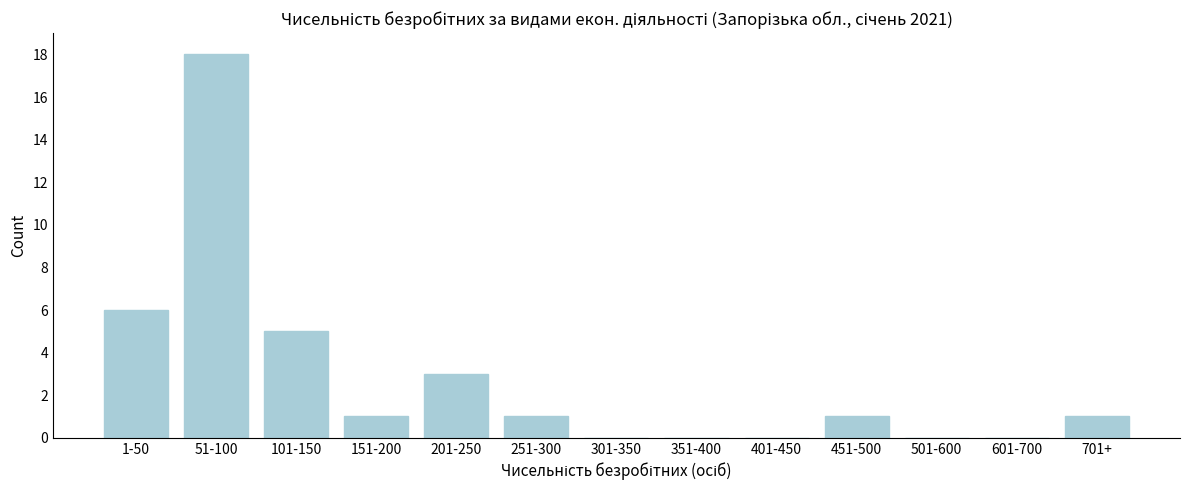

Reading left to right, what are all the values shown in this chart?

1-50=6	51-100=18	101-150=5	151-200=1	201-250=3	251-300=1	301-350=0	351-400=0	401-450=0	451-500=1	501-600=0	601-700=0	701+=1